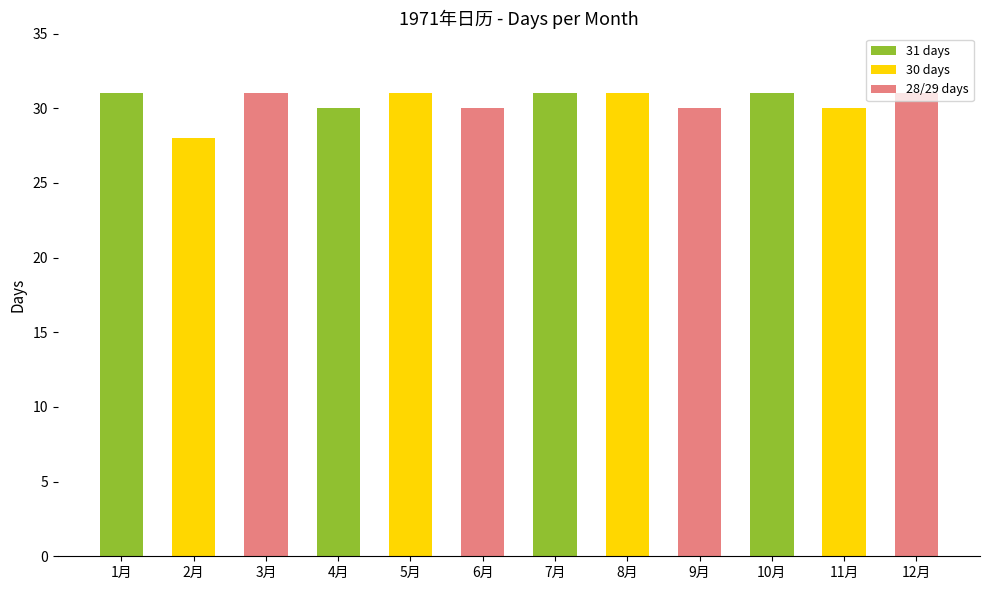

What is the label of the 6th bar from the left?

6月